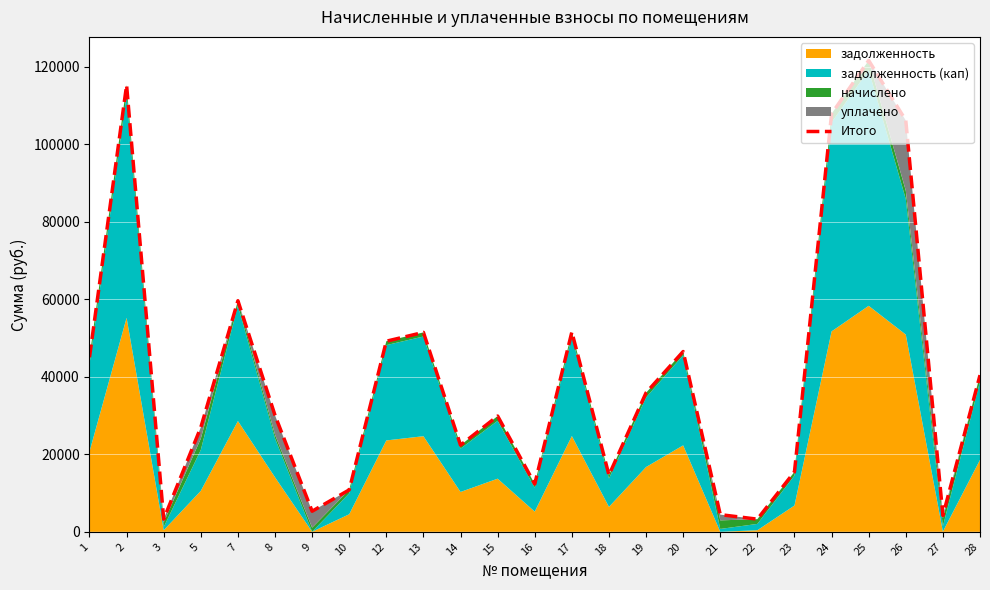

What is the change in value from 13 to 24?

+56408.9